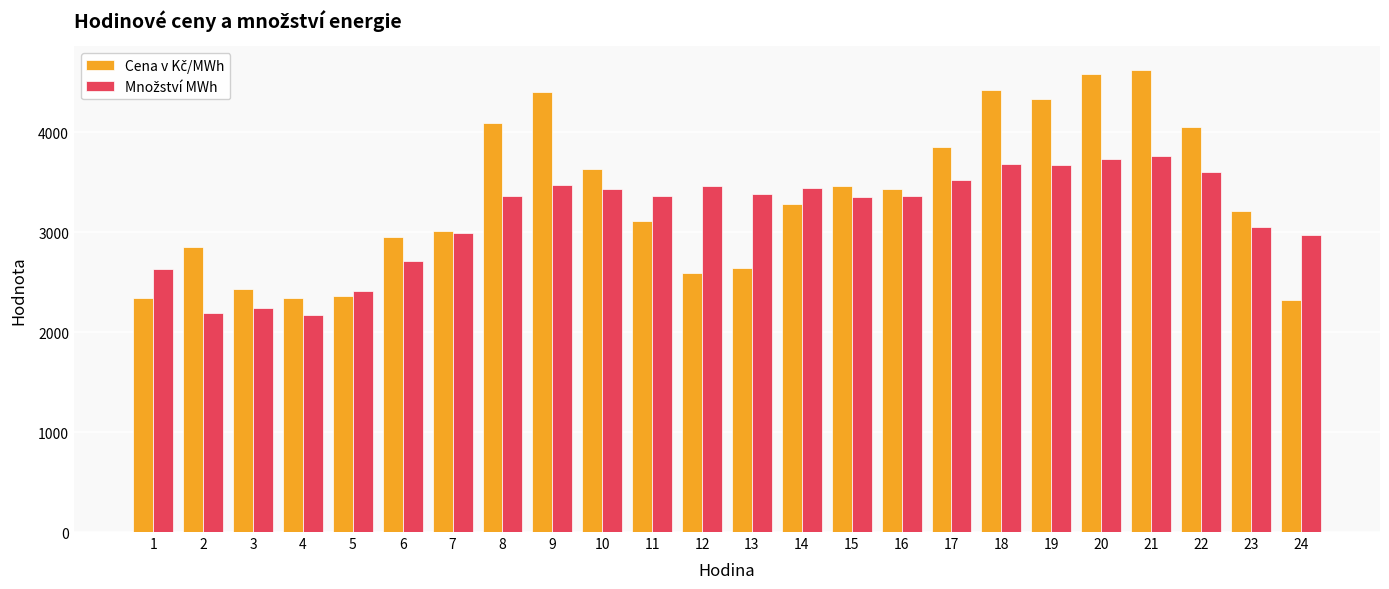

What is the spread (max minus min) of values at 24?

652.6